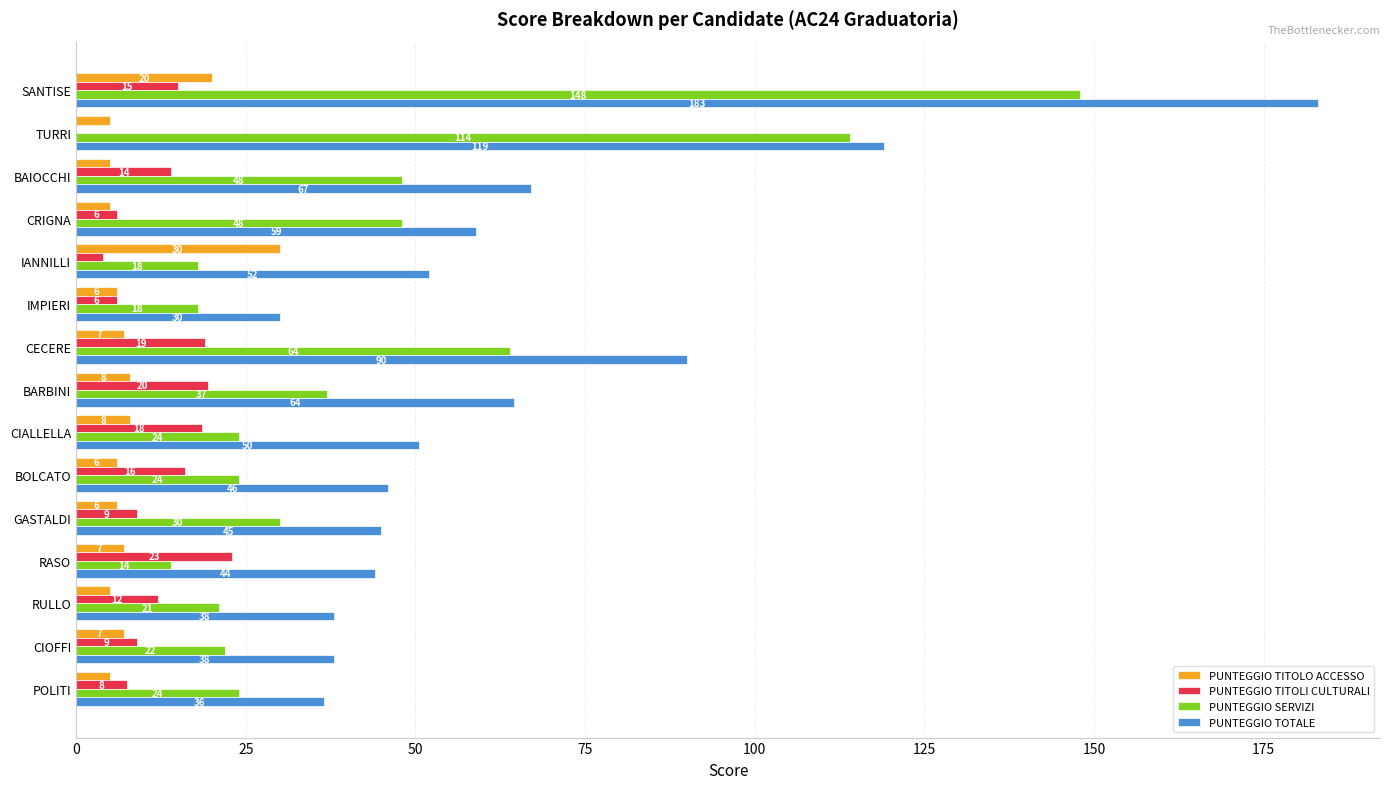

Which series has the largest total across all categories?

PUNTEGGIO TOTALE